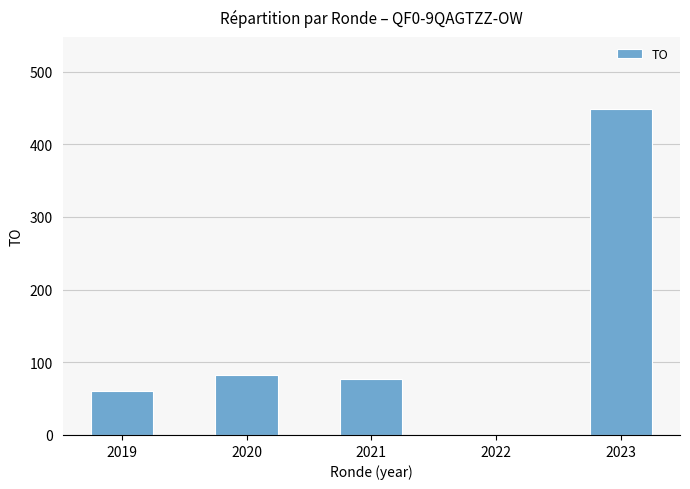

The chart shows a value of 80 at 2019. True or false?

False